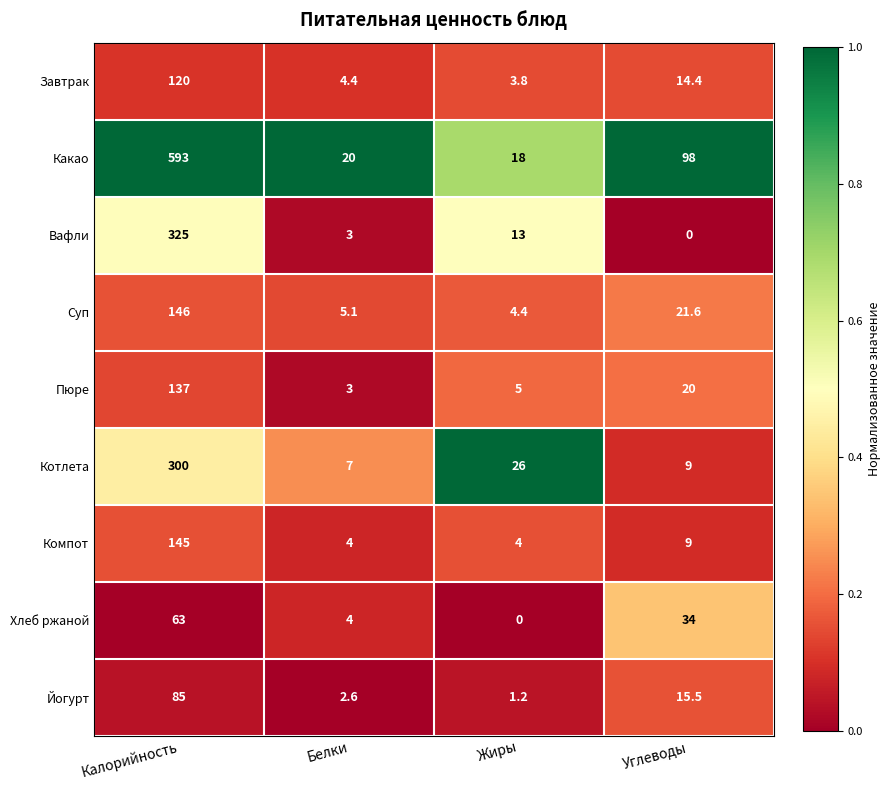

At how many categories does at least one series exceed 0?

4